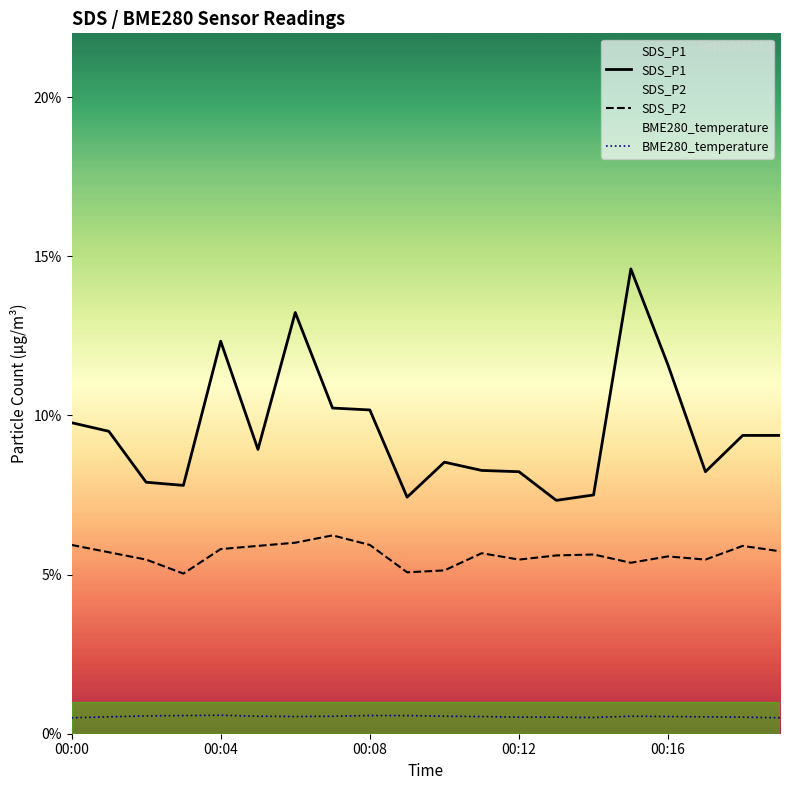

At 00:08, list the series in order from largest to smallest.

SDS_P1, SDS_P2, BME280_temperature